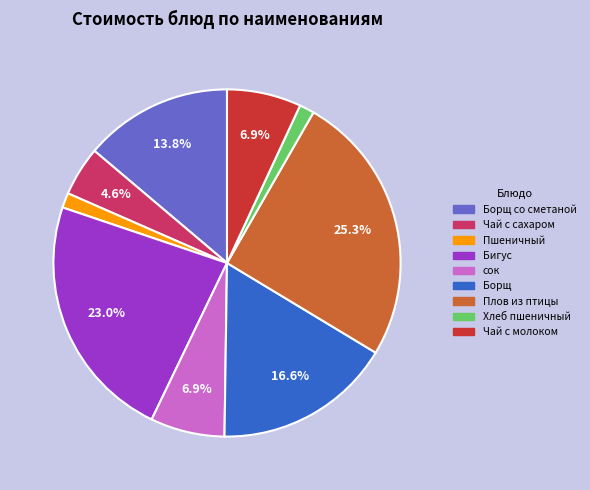

Is there any slice that represents more than half of the pie?

No